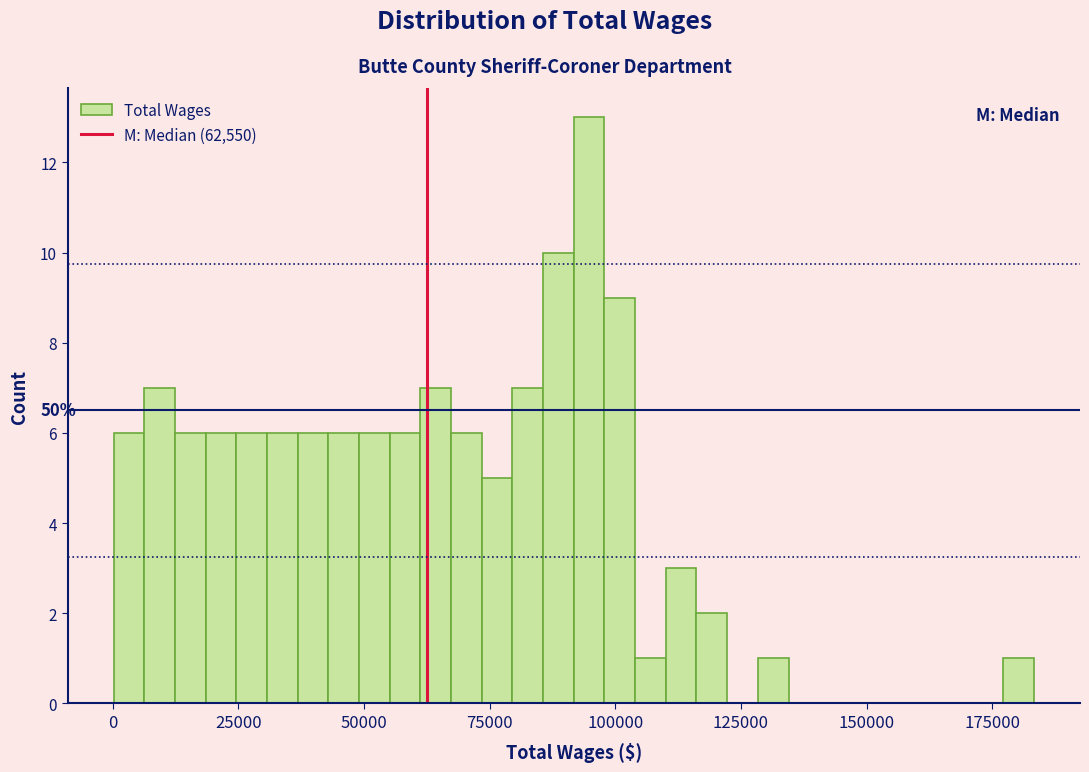

Read against the x-axis, roughly where is the centre of the tallest bar?

95000